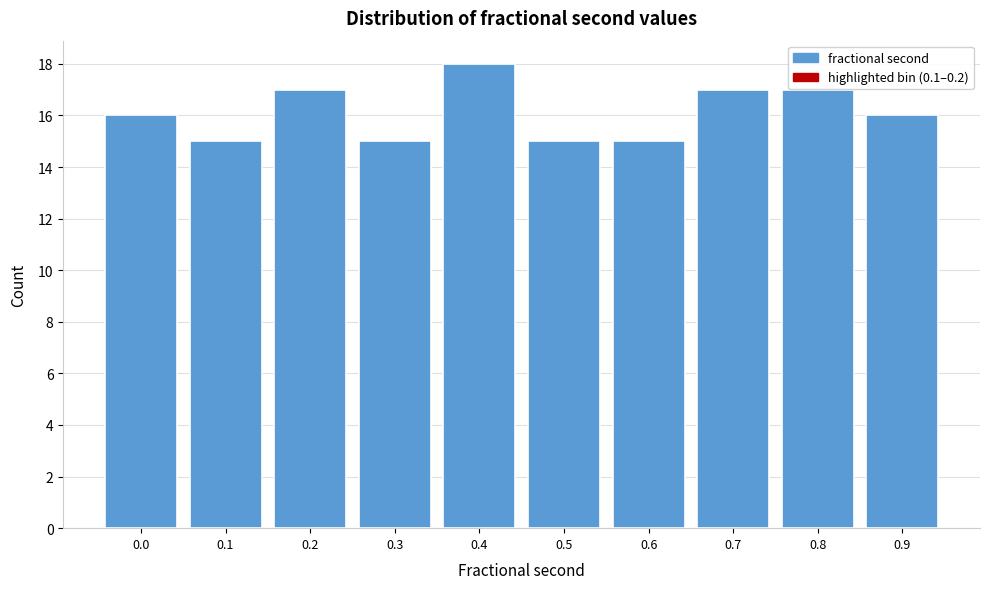

Reading right to left, extract all data points from this chart.

16	17	17	15	15	18	15	17	15	16